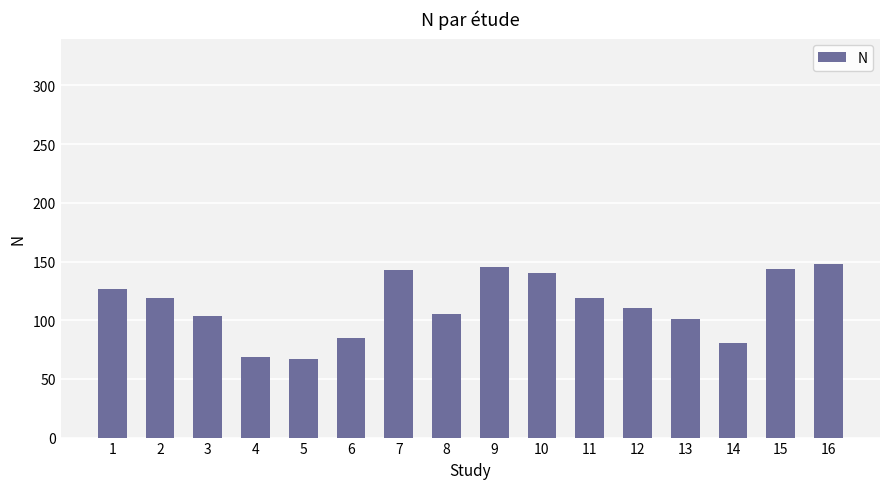

How many categories are shown in the chart?

16